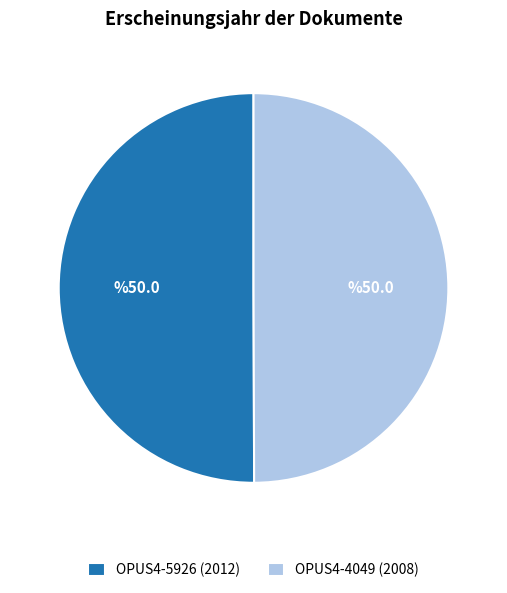

Combined, do OPUS4-4049 and OPUS4-5926 account for over 50%?

Yes